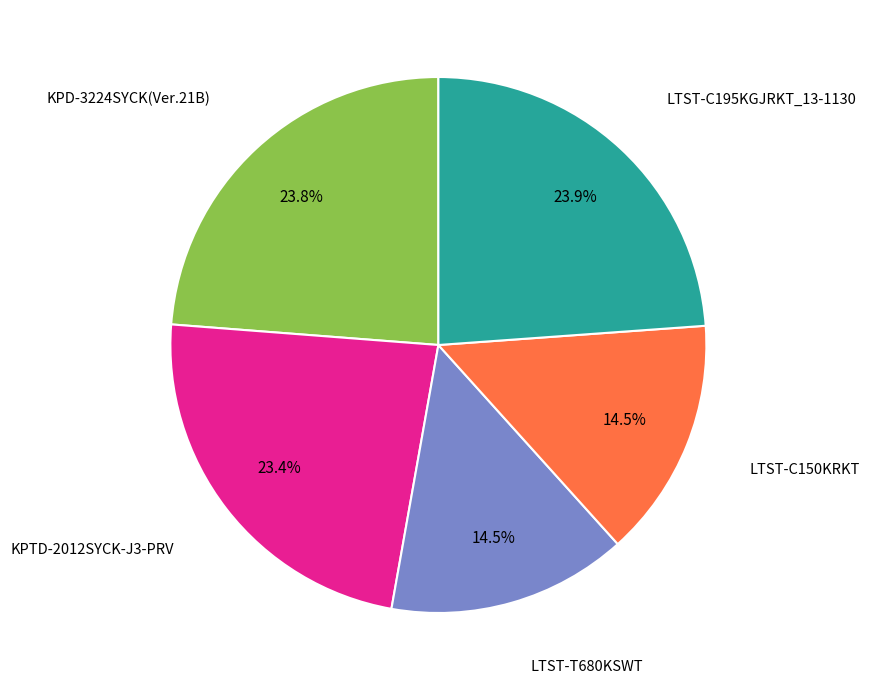

To the nearest percent, what percentage of the pie is LTST-C195KGJRKT_13-1130?

24%